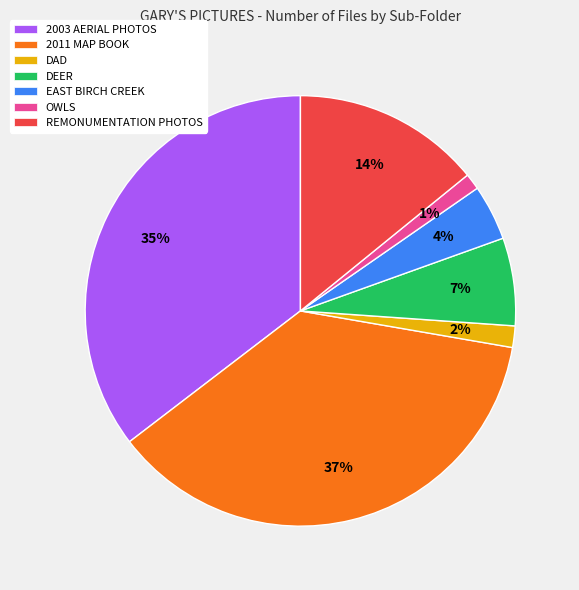

How many segments does this pie chart have?

7